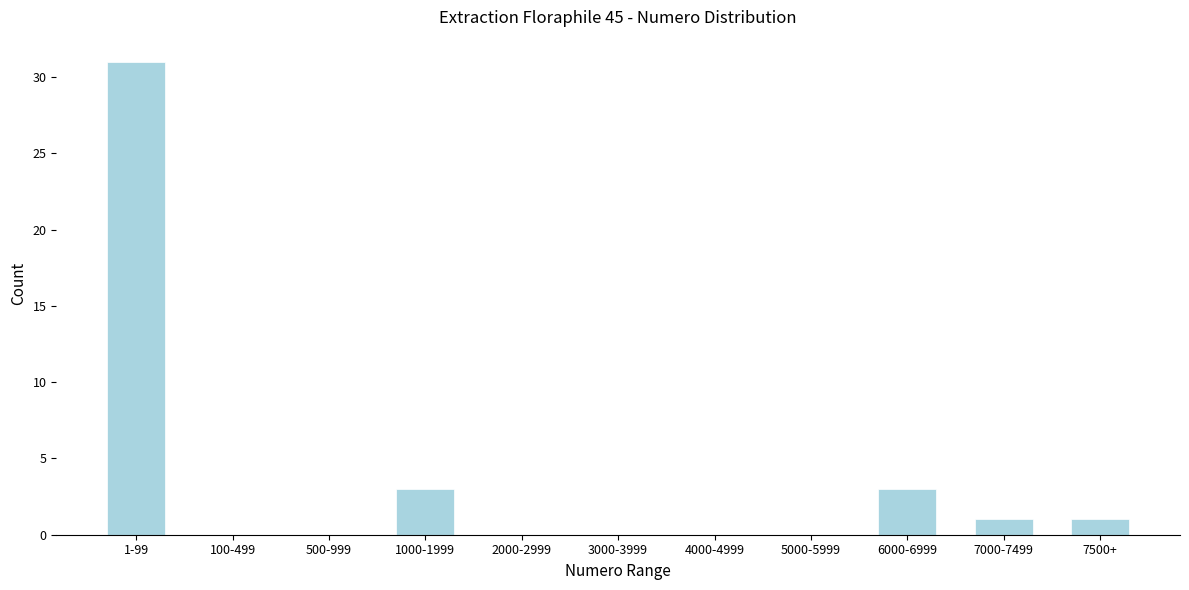

Reading left to right, list all the values displayed in this chart.

1-99=31	100-499=0	500-999=0	1000-1999=3	2000-2999=0	3000-3999=0	4000-4999=0	5000-5999=0	6000-6999=3	7000-7499=1	7500+=1